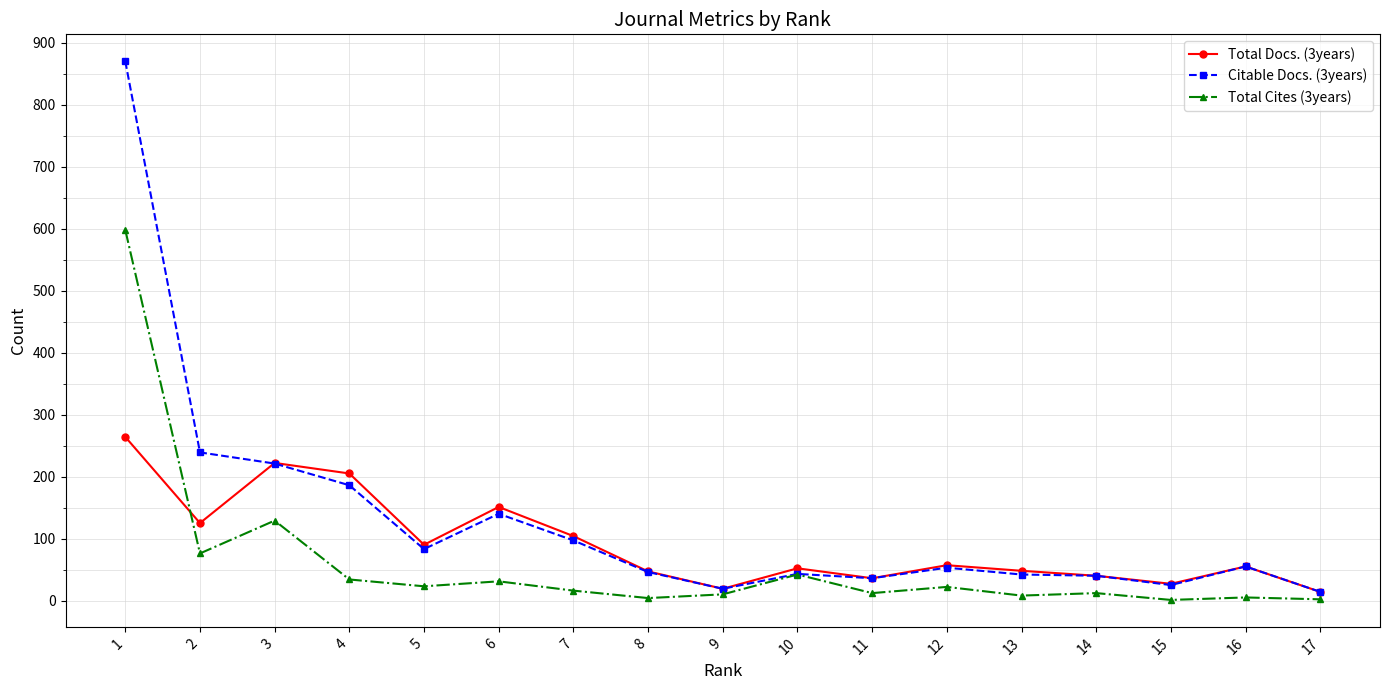

In Total Docs. (3years), how many points are higher than both neighbors (excluding endpoints)?

5